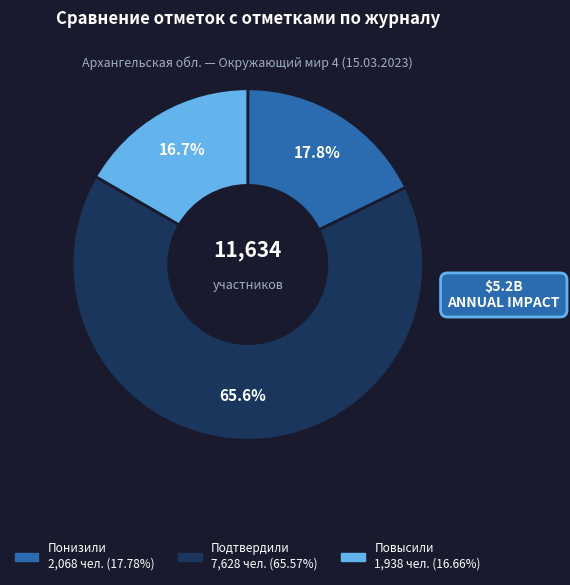

Rank the categories by value from highest to lowest.

Подтвердили, Понизили, Повысили